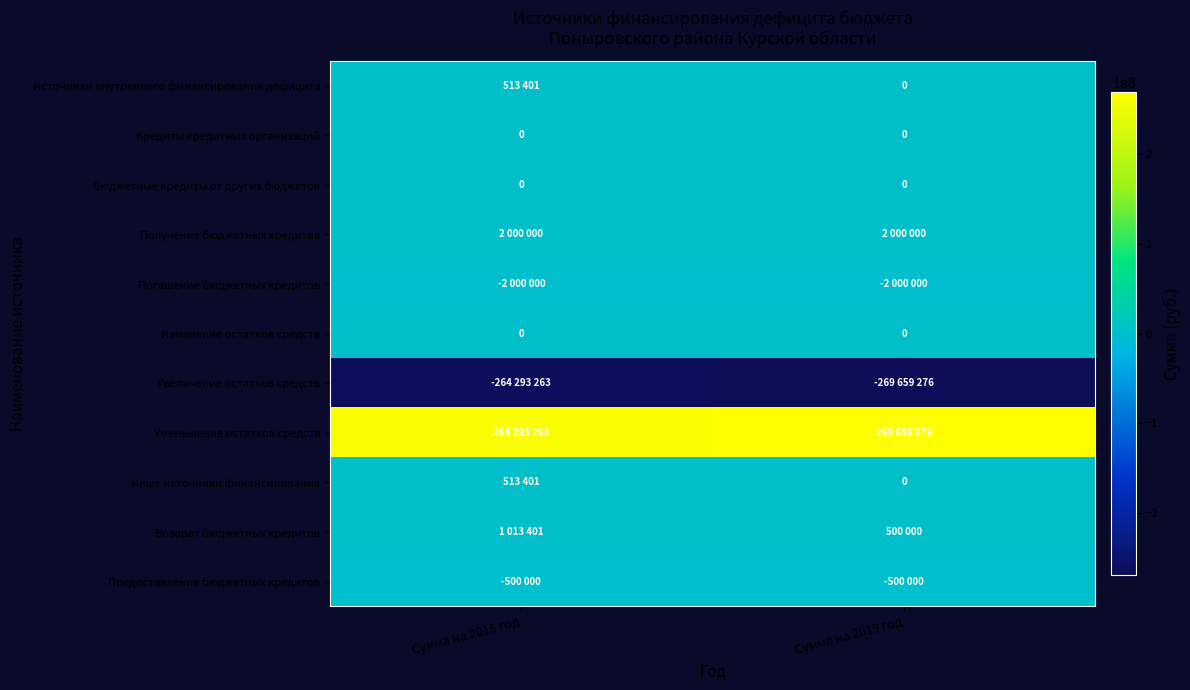

The Кредиты кредитных организаций series shows 0 at Сумма на 2018 год. True or false?

True